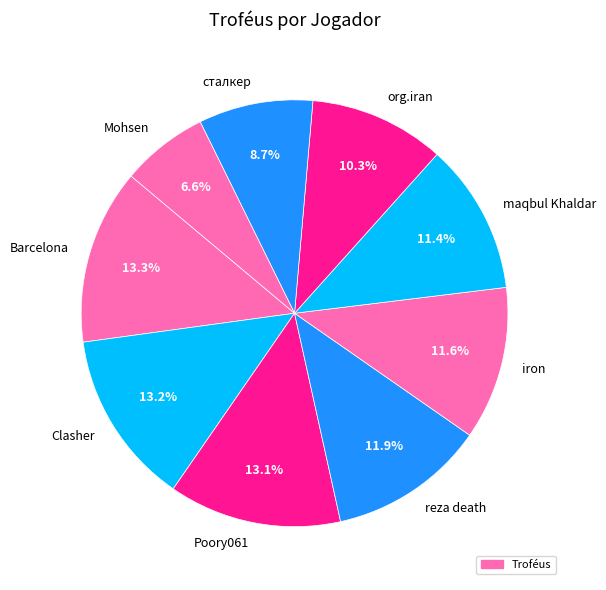

Do сталкер and iron together represent more than half of the pie?

No